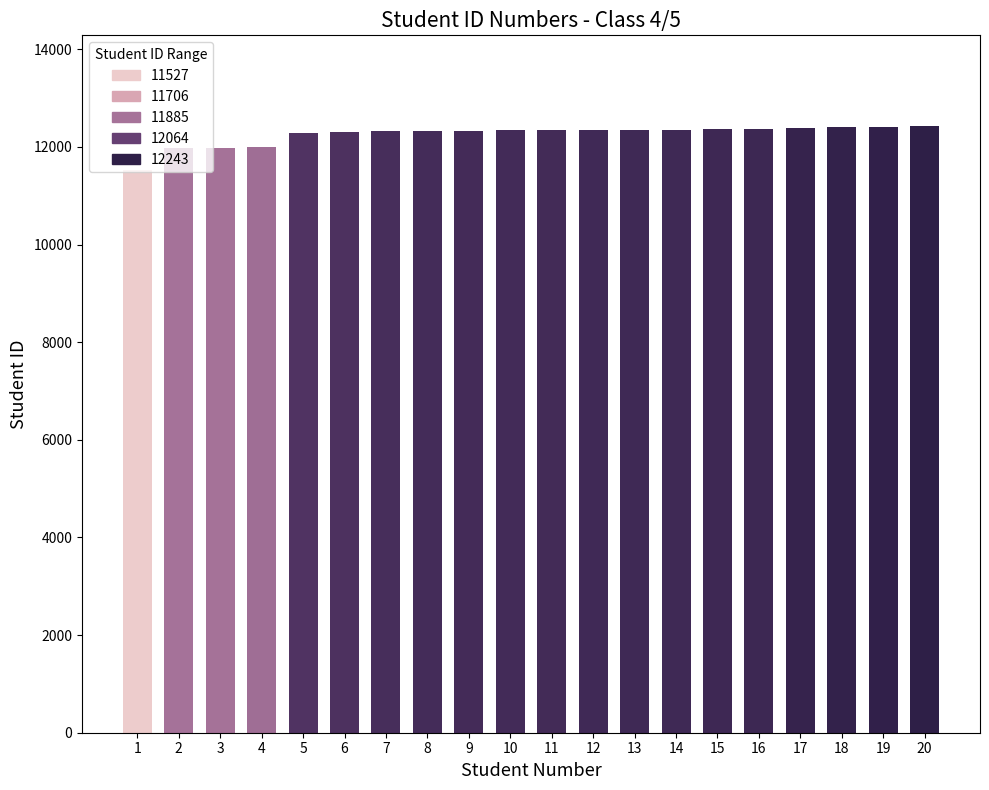

What is the minimum value shown in the chart?

11527